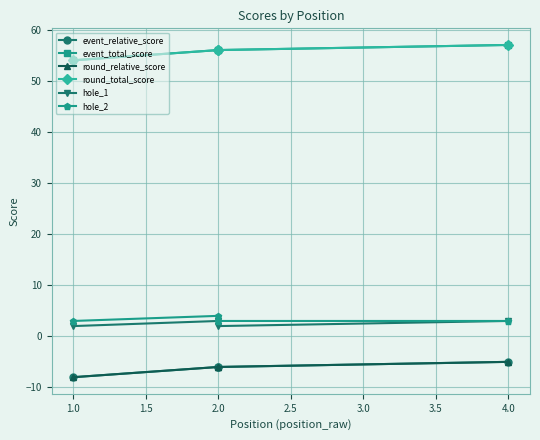

What are all the series names shown in the legend?

event_relative_score, event_total_score, round_relative_score, round_total_score, hole_1, hole_2